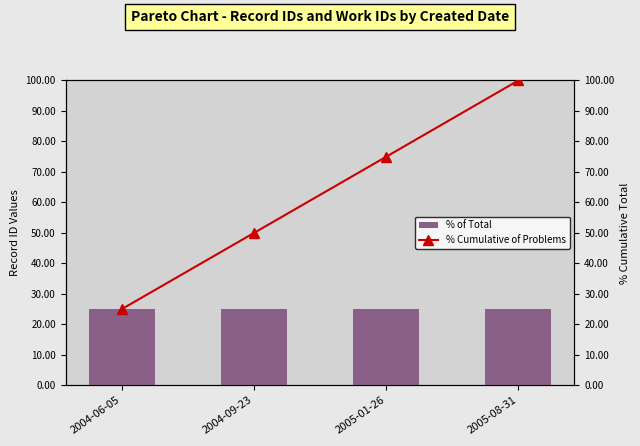

List the series in order of their peak value, highest first.

% Cumulative of Problems, % of Total